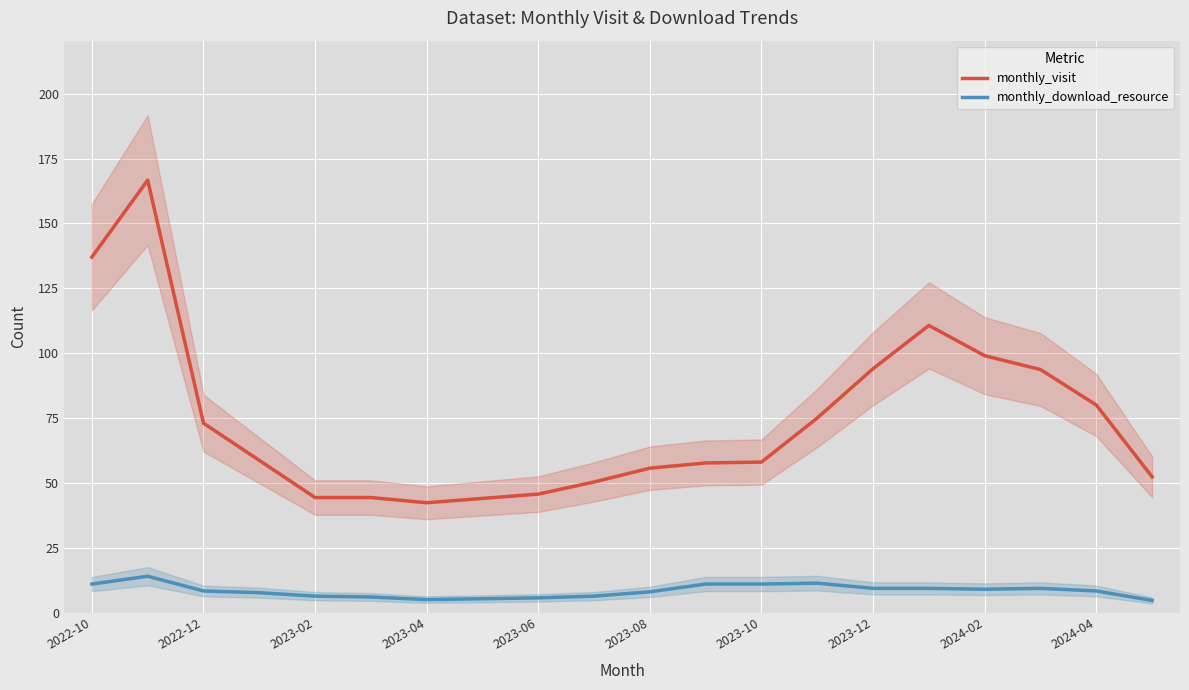

The value of monthly_visit at 2023-08 is 55.7. True or false?

True